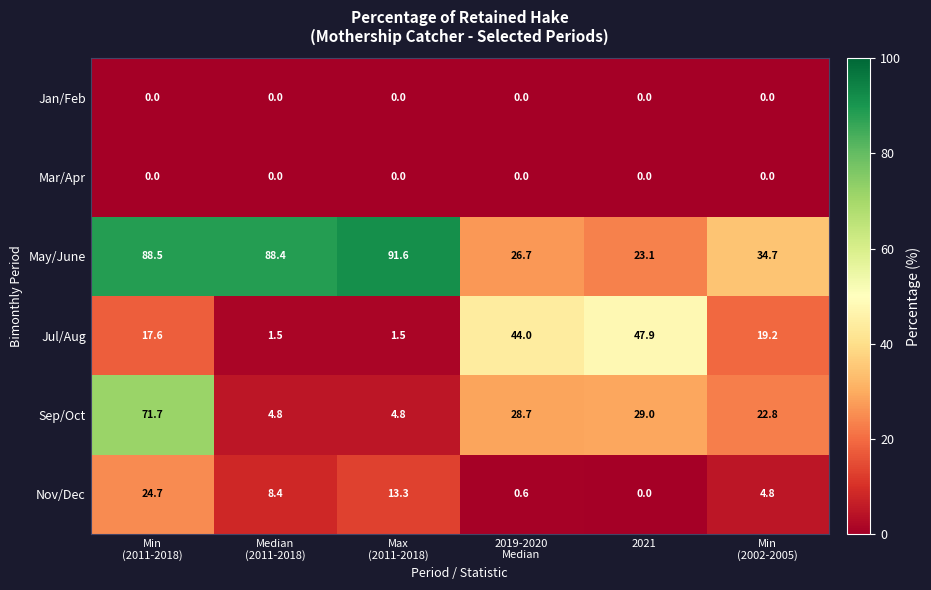

At how many categories does at least one series exceed 8?

6